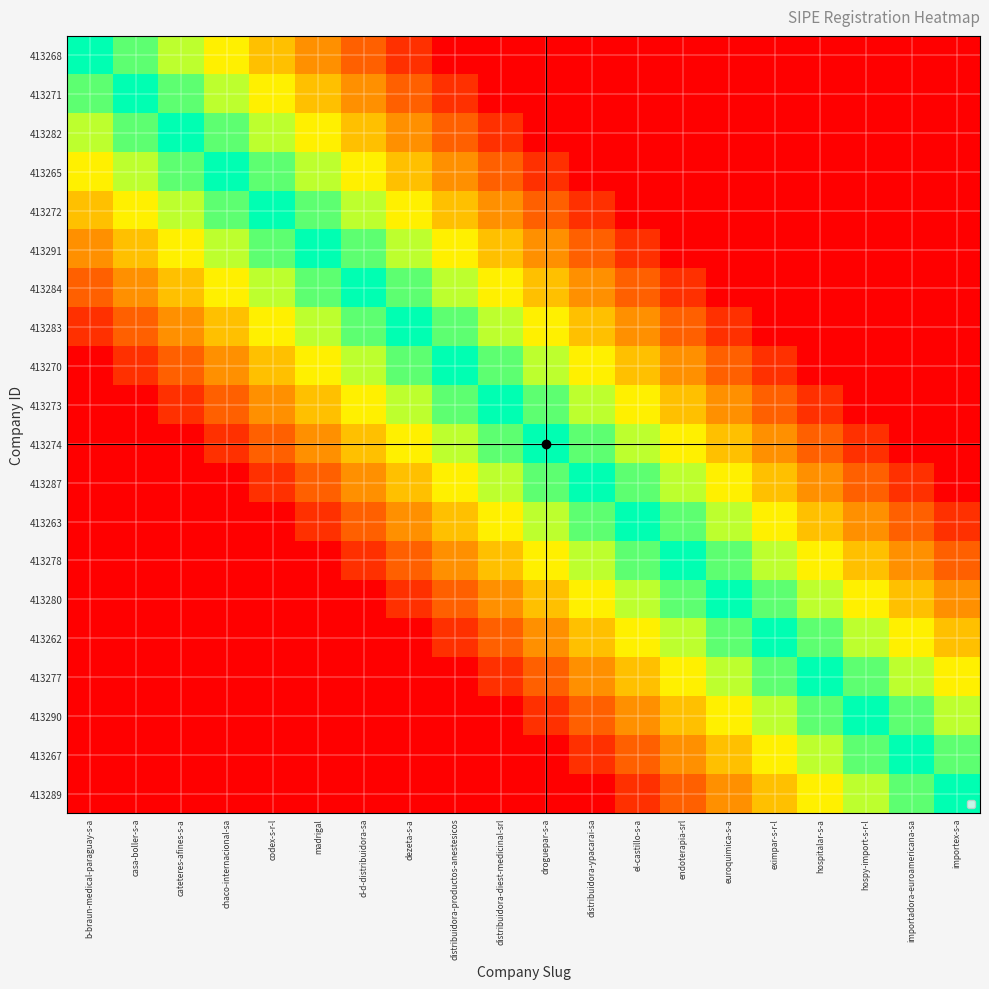

Count the number of categories in the chart.

20